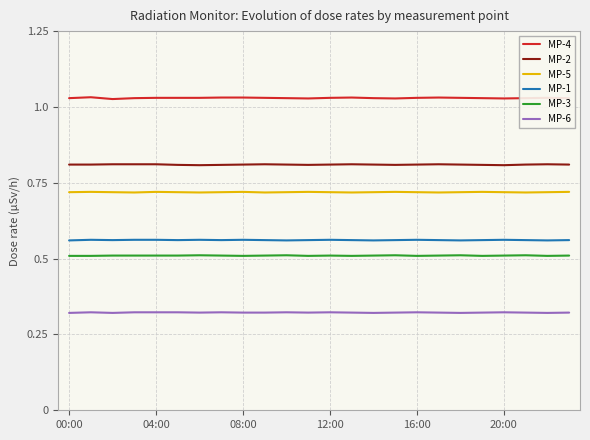

What is the lowest value of the MP-2 series?

0.8